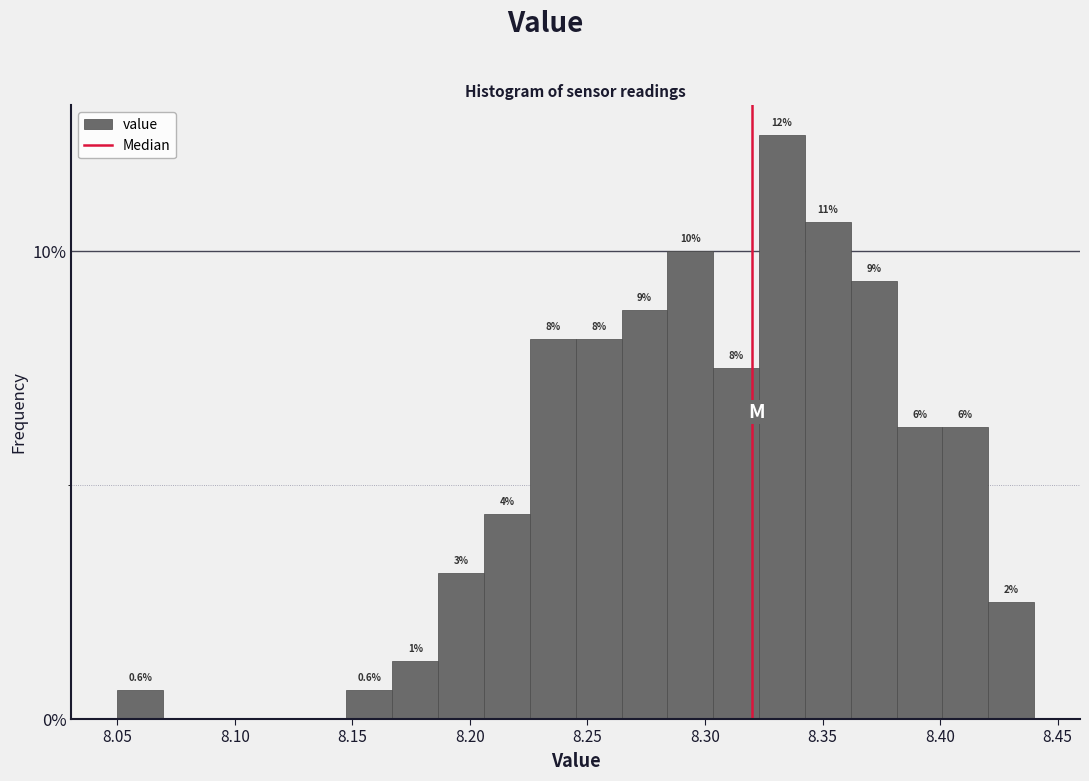

Read against the x-axis, roughly where is the centre of the tallest bar?

8.335